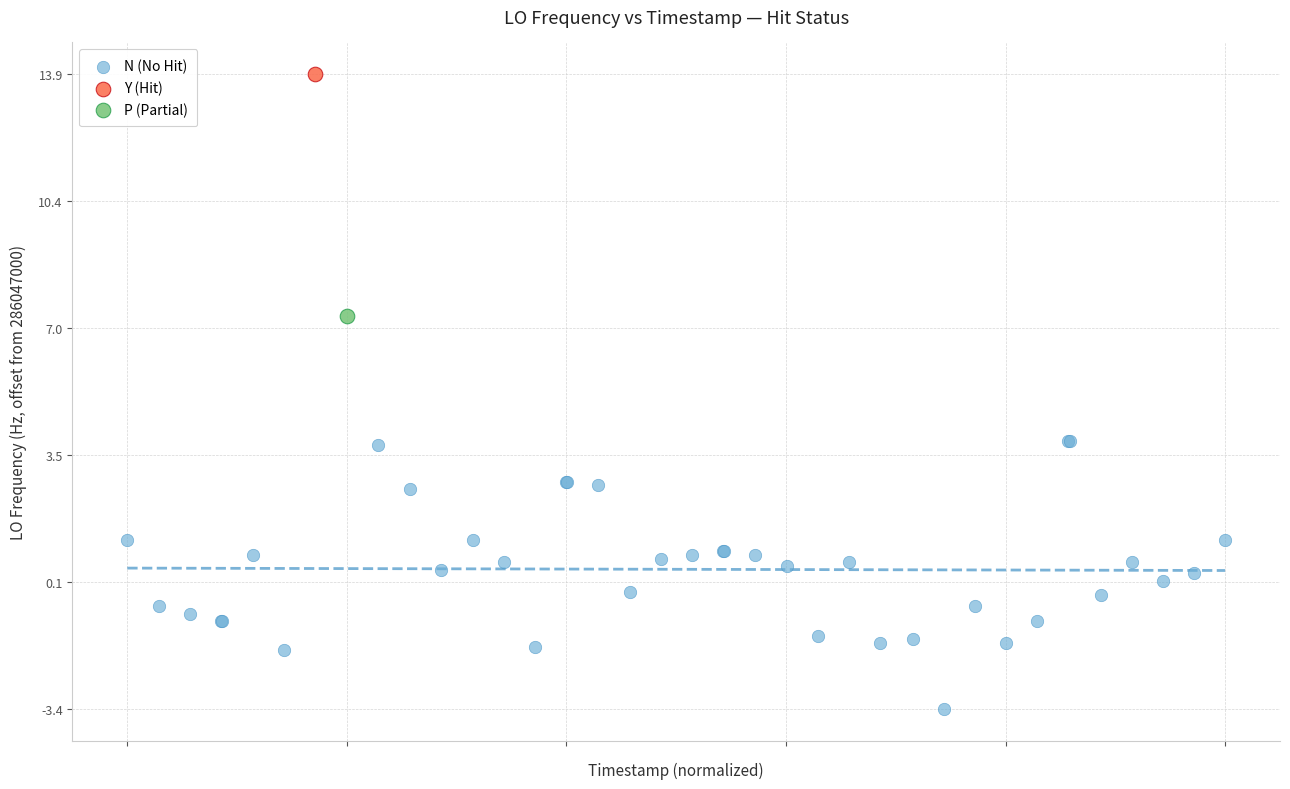

What are all the series names shown in the legend?

N (No Hit), Y (Hit), P (Partial)